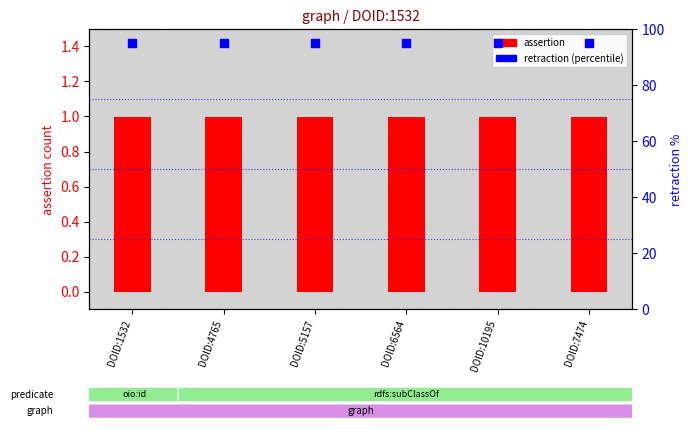

What is the total value across all series at DOID:7474?

96